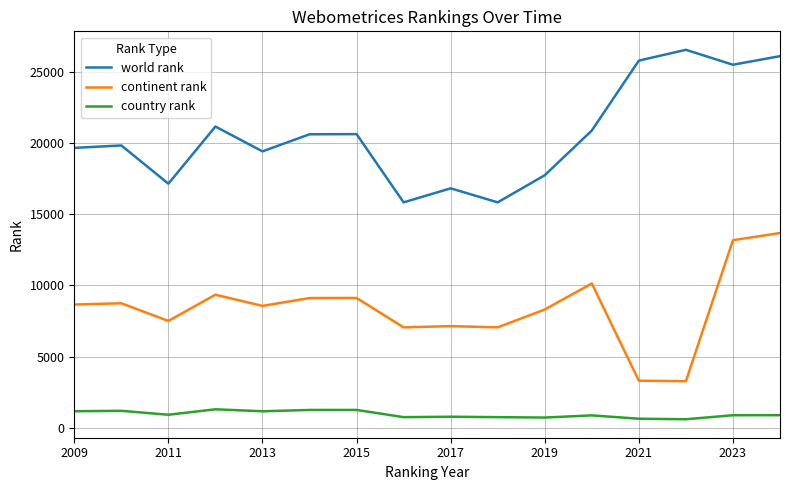

What is the maximum value for country rank?

1302